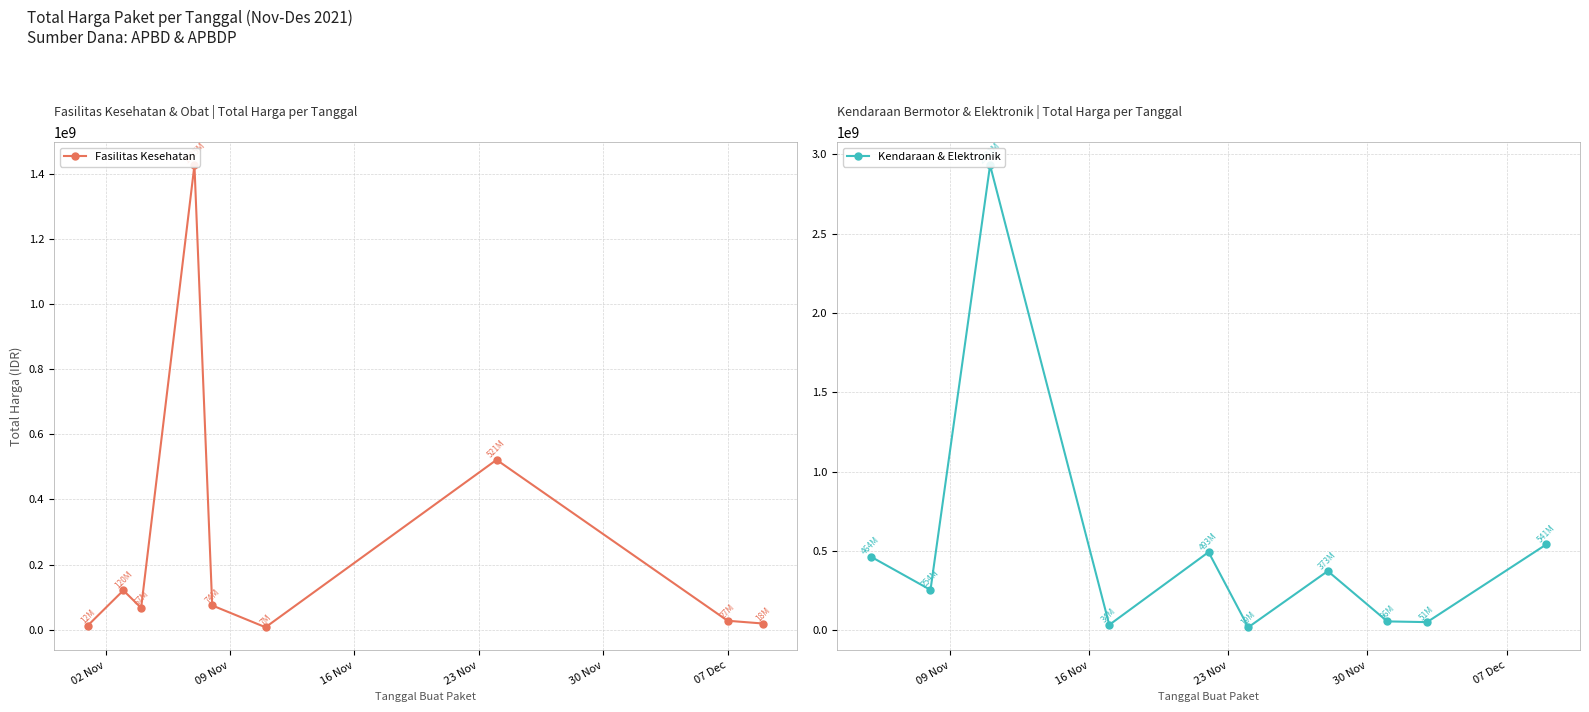

Which series ends up on top after the final intersection of Total Harga (Fasilitas Kesehatan) and Total Harga (Kendaraan & Elektronik)?

Total Harga (Fasilitas Kesehatan)